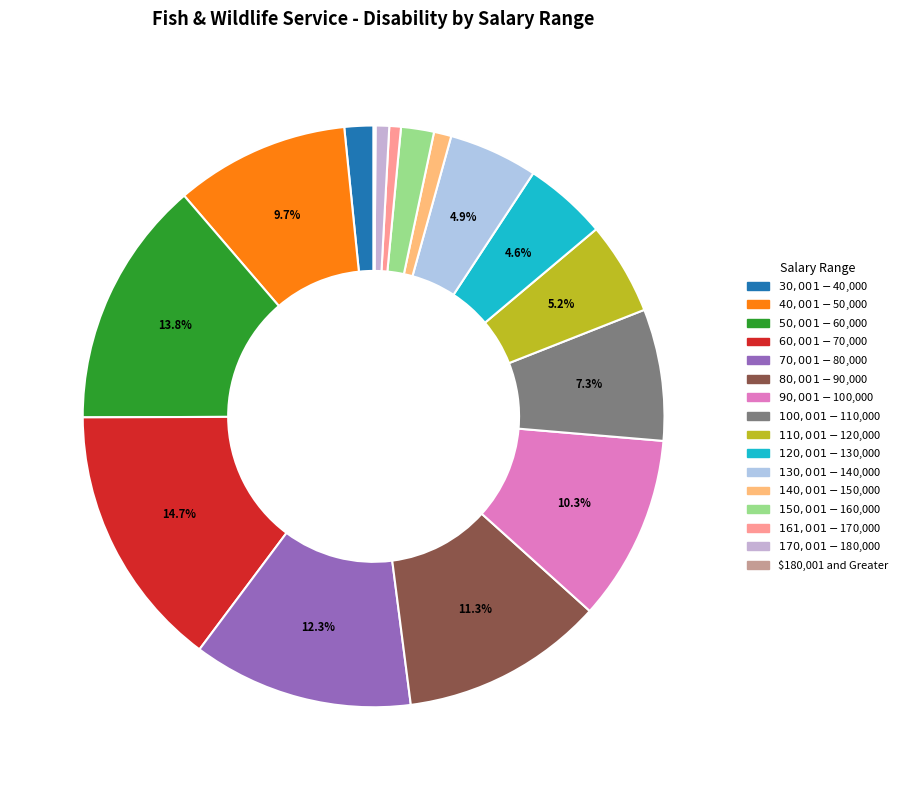

What percentage is the $70,001-$80,000 slice, to the nearest percent?

12%